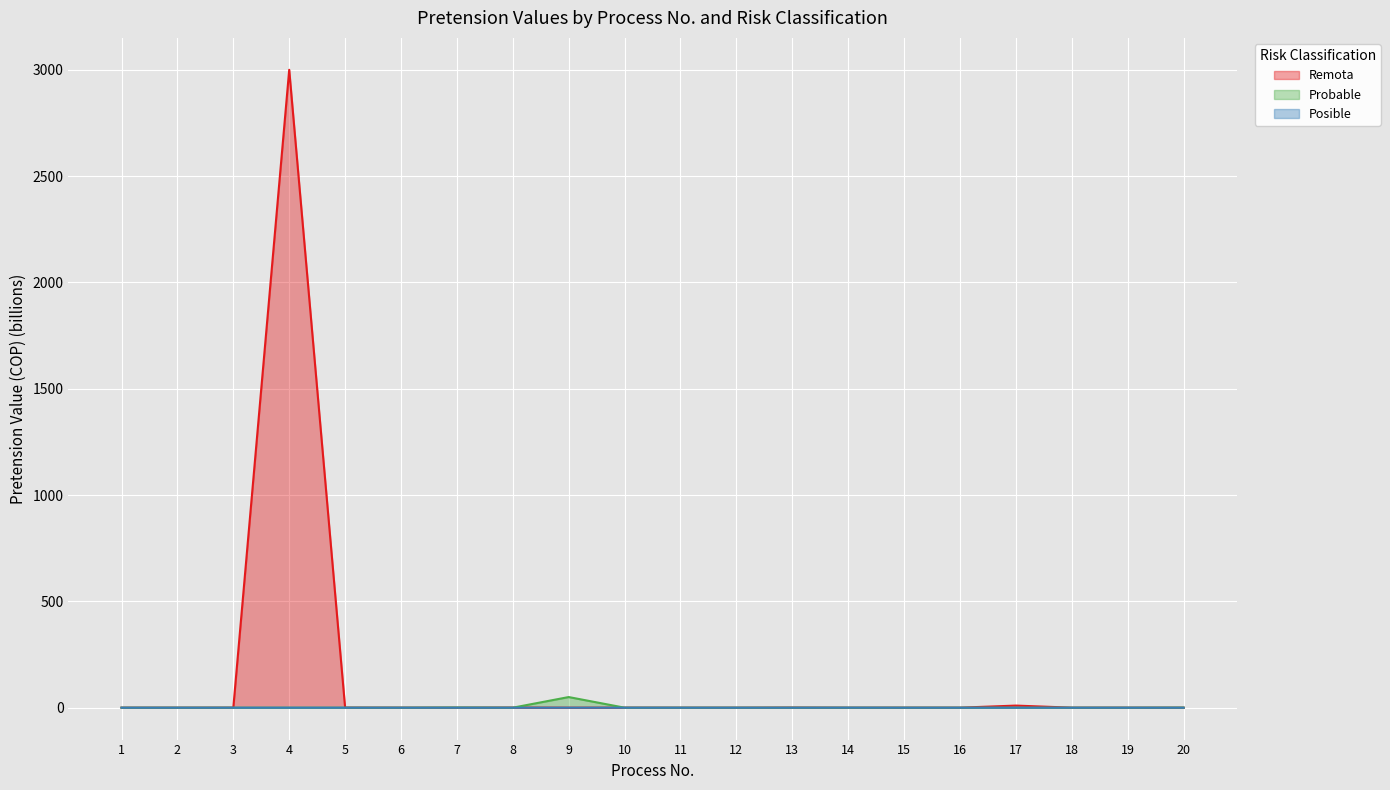

How many lines are shown in the chart?

3